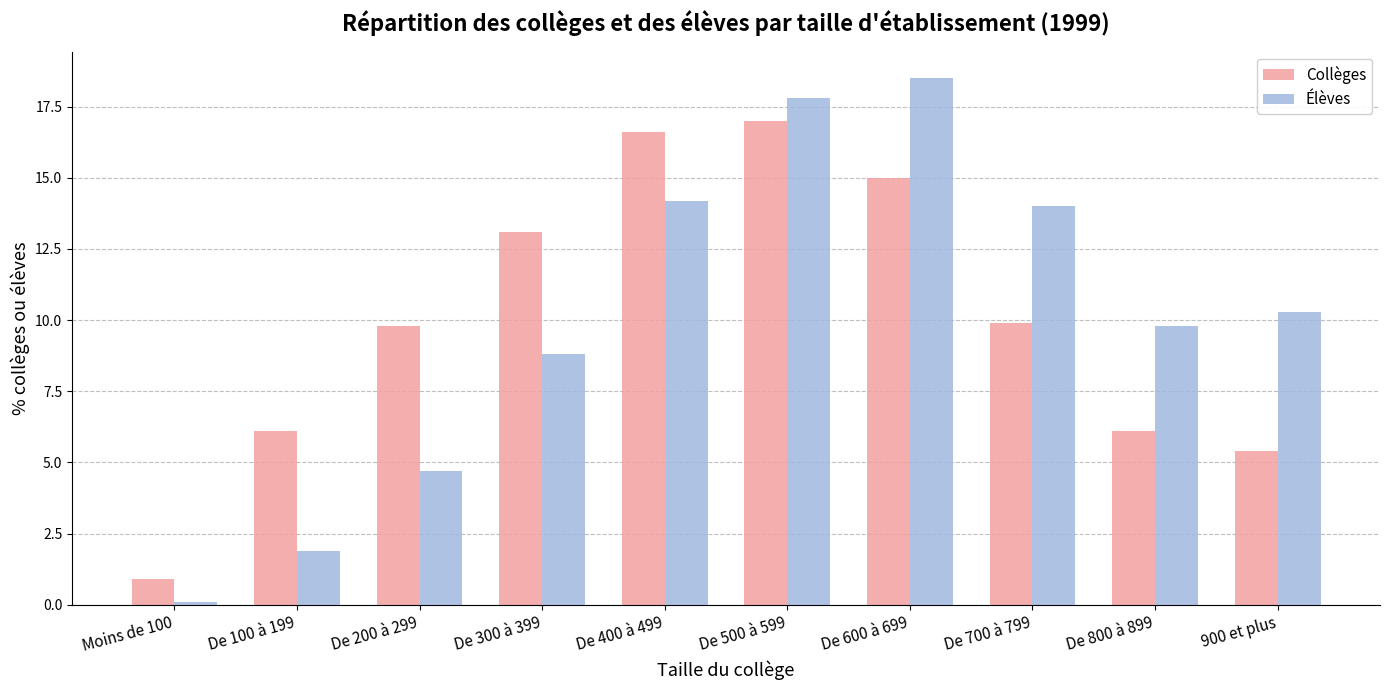

What is the value of the Élèves bar at the 10th from the left?

10.3